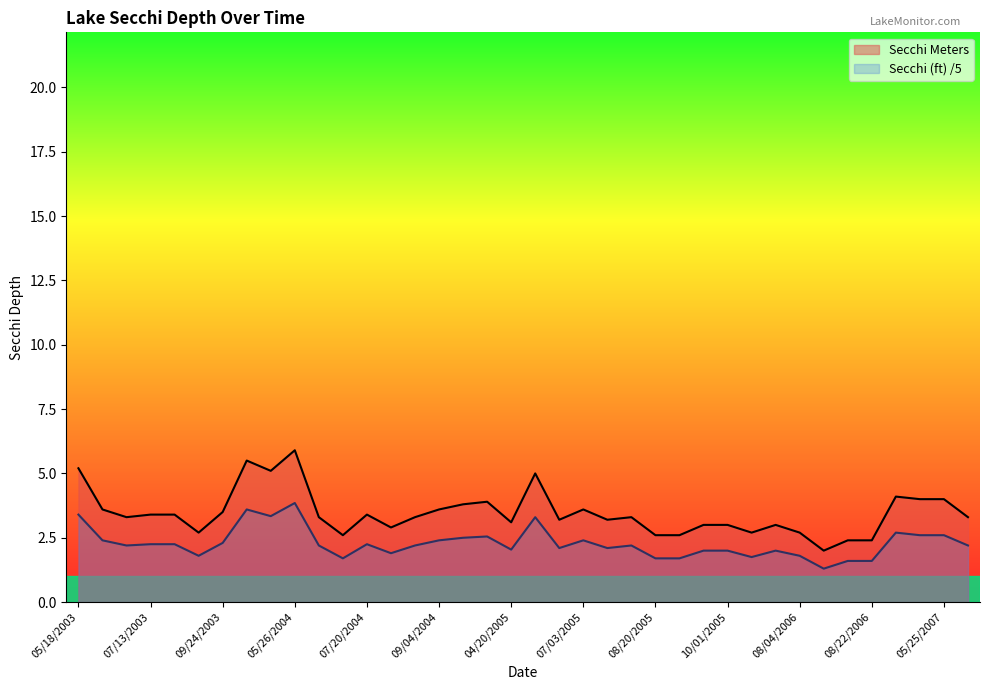

Reading left to right, extract all data points from this chart.

Secchi Meters: 5.2	3.6	3.3	3.4	3.4	2.7	3.5	5.5	5.1	5.9	3.3	2.6	3.4	2.9	3.3	3.6	3.8	3.9	3.1	5.0	3.2	3.6	3.2	3.3	2.6	2.6	3.0	3.0	2.7	3.0	2.7	2.0	2.4	2.4	4.1	4.0	4.0	3.3
Secchi (ft): 3.4	2.4	2.2	2.2	2.2	1.8	2.3	3.6	3.3	3.9	2.2	1.7	2.2	1.9	2.2	2.4	2.5	2.5	2.0	3.3	2.1	2.4	2.1	2.2	1.7	1.7	2.0	2.0	1.8	2.0	1.8	1.3	1.6	1.6	2.7	2.6	2.6	2.2